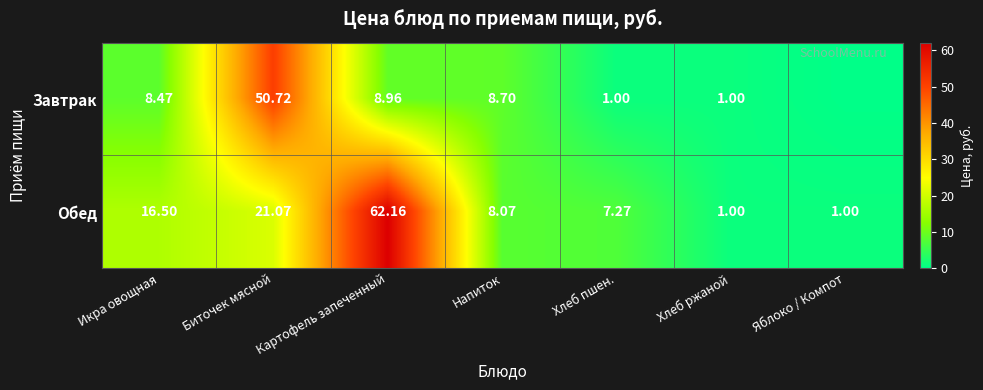

What is the difference between the maximum and minimum values in the Обед series?

61.2